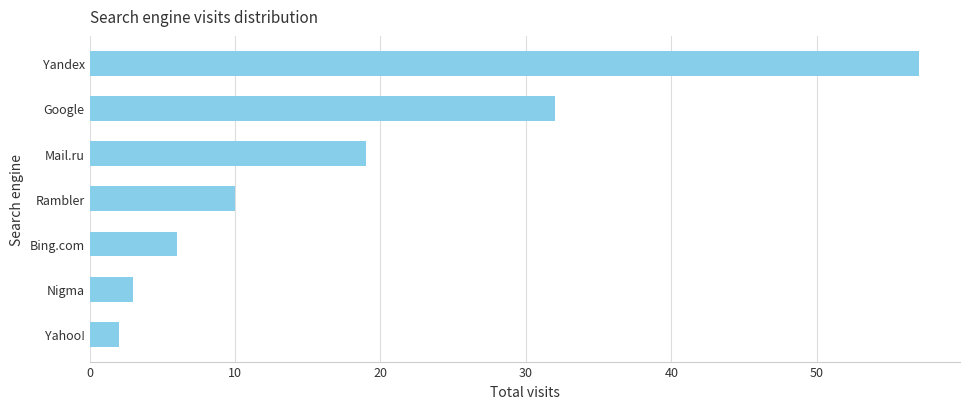

How many categories are shown in the chart?

7